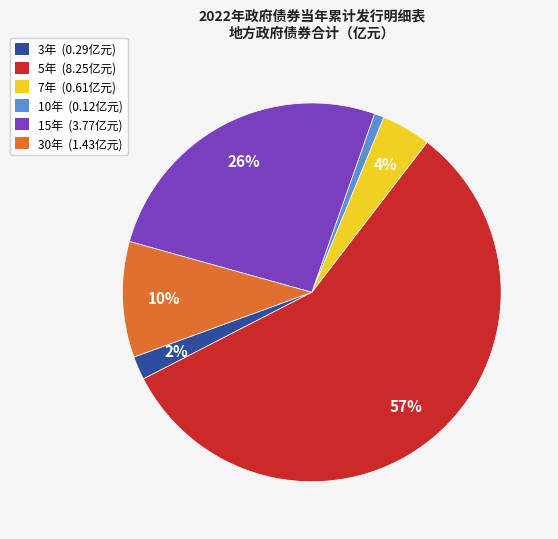

To the nearest percent, what is the combined percentage of 30年 and 15年?

36%